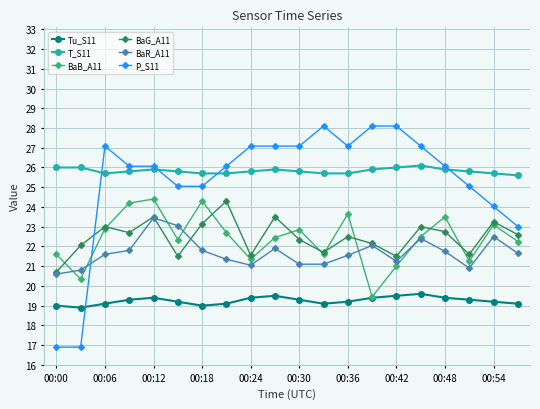

True or false: Tu_S11 and BaG_A11 cross at least once.

False